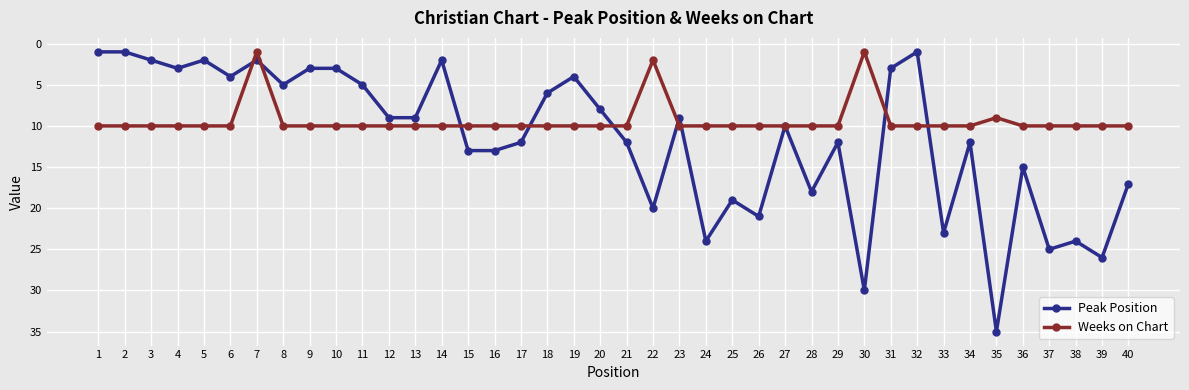

Count the Weeks on Chart values in the range 10 to 11.

36